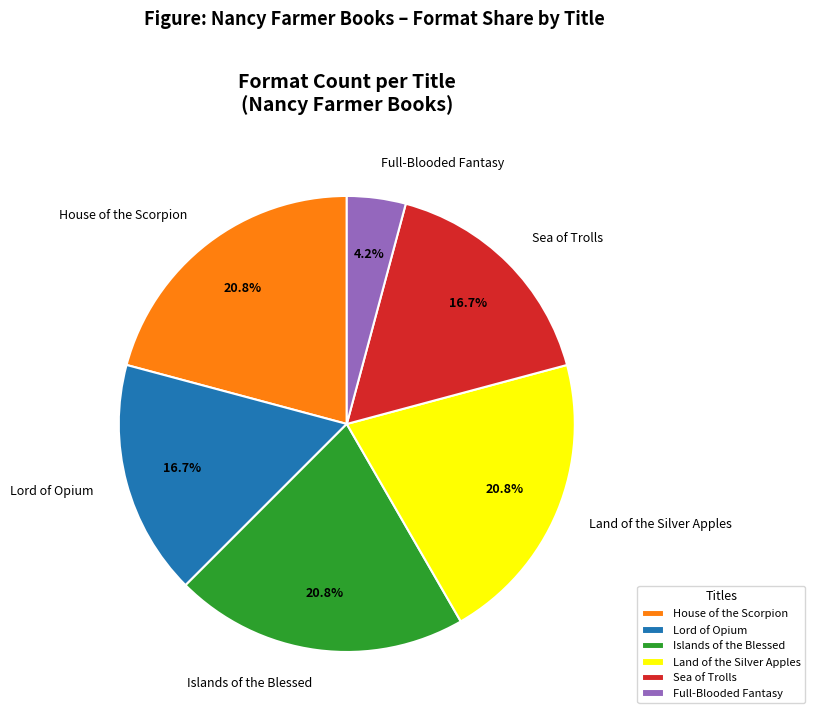

To the nearest percent, what percentage of the pie is House of the Scorpion?

21%